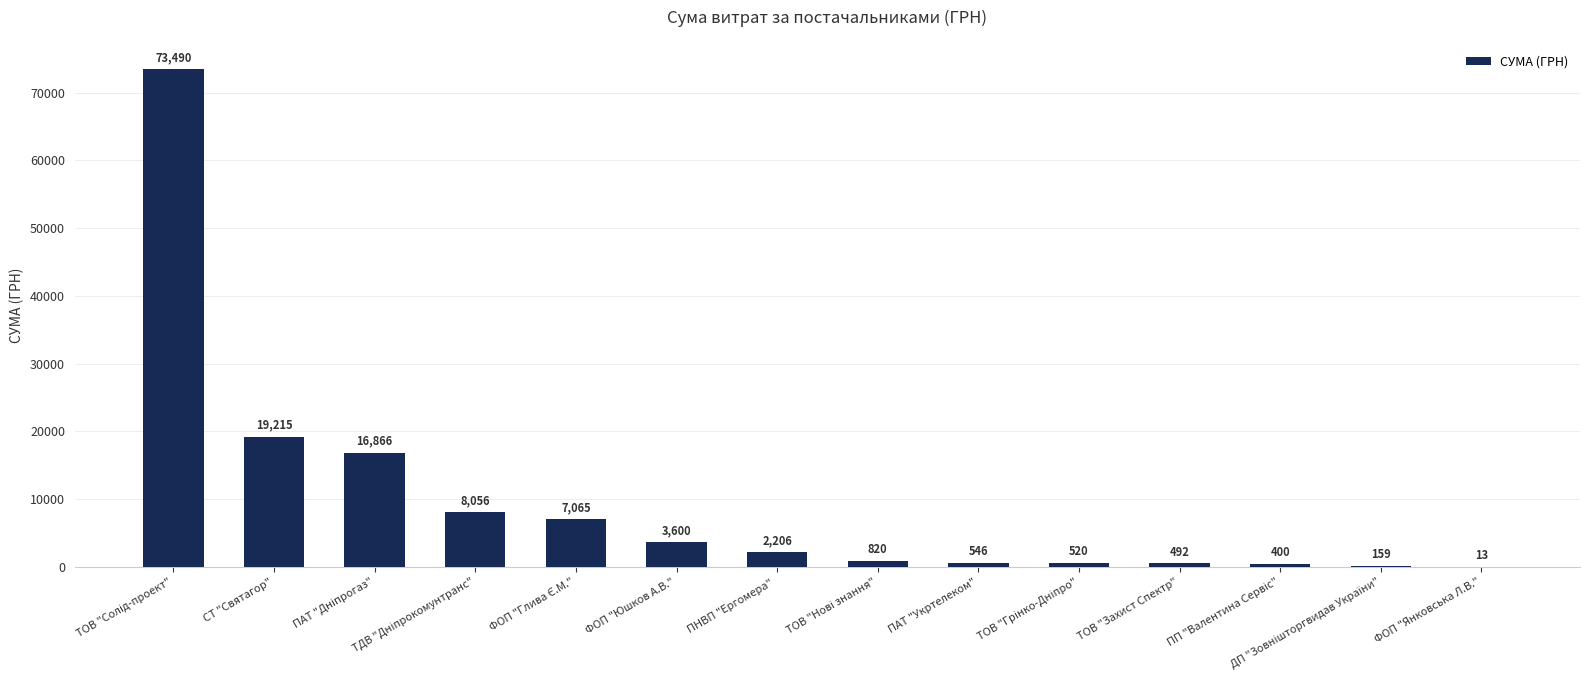

The chart shows a value of 19215.0 at СТ "Святагор". True or false?

True